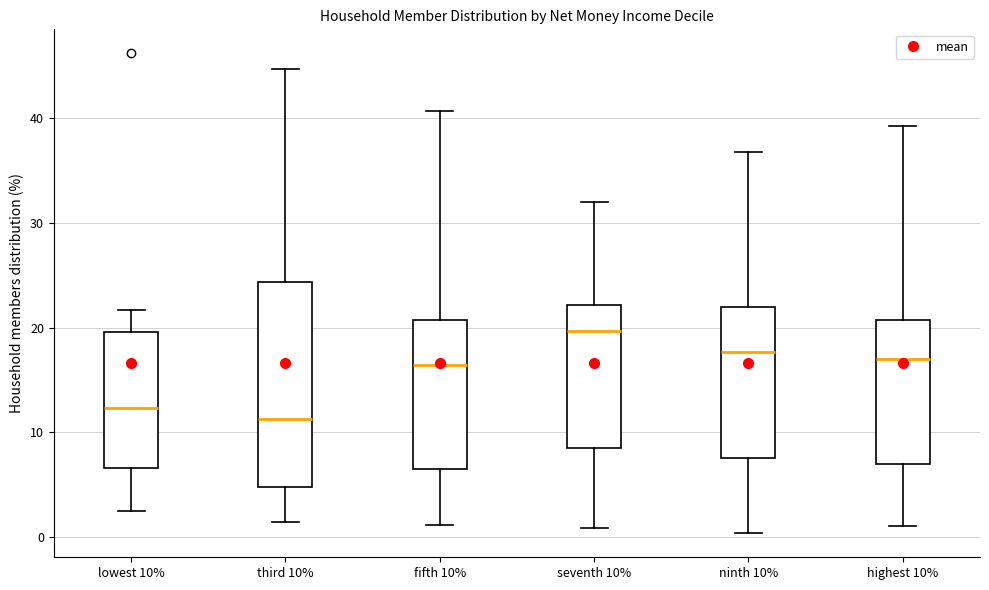

Reading left to right, read every box against the y-axis: the position of its median line, the range the box covers, and the ends of its whiskers. The values are not printed on the chart, so give them approximately, as read against the axis.

lowest 10%: median 12, box 7 to 20, whiskers 3 to 22
third 10%: median 11, box 5 to 24, whiskers 1 to 45
fifth 10%: median 16, box 6 to 21, whiskers 1 to 41
seventh 10%: median 20, box 9 to 22, whiskers 1 to 32
ninth 10%: median 18, box 7 to 22, whiskers 0 to 37
highest 10%: median 17, box 7 to 21, whiskers 1 to 39